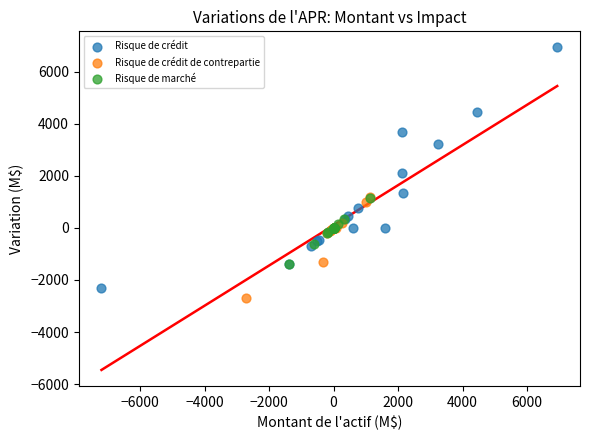

What are all the series names shown in the legend?

Risque de crédit, Risque de crédit de contrepartie, Risque de marché